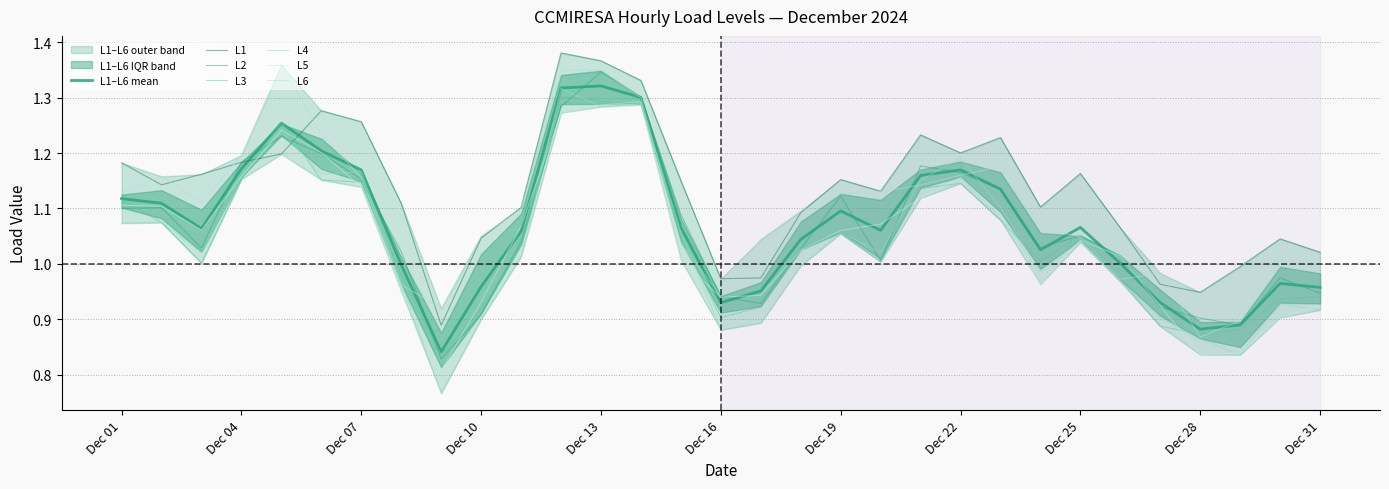

Reading left to right, extract all data points from this chart.

L1: 1.2	1.1	1.2	1.2	1.2	1.3	1.3	1.1	0.9	1.0	1.1	1.4	1.4	1.3	1.2	1.0	1.0	1.1	1.2	1.1	1.2	1.2	1.2	1.1	1.2	1.1	1.0	0.9	1.0	1.0	1.0
L2: 1.1	1.1	1.0	1.2	1.2	1.2	1.2	1.0	0.8	0.9	1.0	1.3	1.3	1.3	1.1	0.9	0.9	1.0	1.1	1.0	1.2	1.2	1.1	1.0	1.1	1.0	0.9	0.9	0.9	1.0	0.9
L3: 1.1	1.1	1.0	1.2	1.3	1.2	1.1	1.0	0.8	0.9	1.0	1.3	1.3	1.3	1.1	0.9	0.9	1.0	1.1	1.0	1.1	1.1	1.1	1.0	1.0	1.0	0.9	0.9	0.9	0.9	0.9
L4: 1.1	1.1	1.0	1.2	1.2	1.2	1.2	1.0	0.8	0.9	1.0	1.3	1.3	1.3	1.1	0.9	0.9	1.0	1.1	1.0	1.2	1.2	1.1	1.0	1.0	1.0	0.9	0.9	0.8	0.9	0.9
L5: 1.1	1.1	1.1	1.2	1.2	1.2	1.1	1.0	0.8	0.9	1.1	1.3	1.3	1.3	1.0	0.9	0.9	1.0	1.1	1.1	1.1	1.2	1.1	1.0	1.0	1.0	0.9	0.8	0.8	0.9	0.9
L6: 1.1	1.2	1.1	1.2	1.4	1.2	1.2	1.0	0.9	1.0	1.1	1.3	1.3	1.3	1.0	0.9	1.0	1.1	1.1	1.1	1.1	1.2	1.2	1.1	1.0	1.0	1.0	0.9	0.9	1.0	1.0